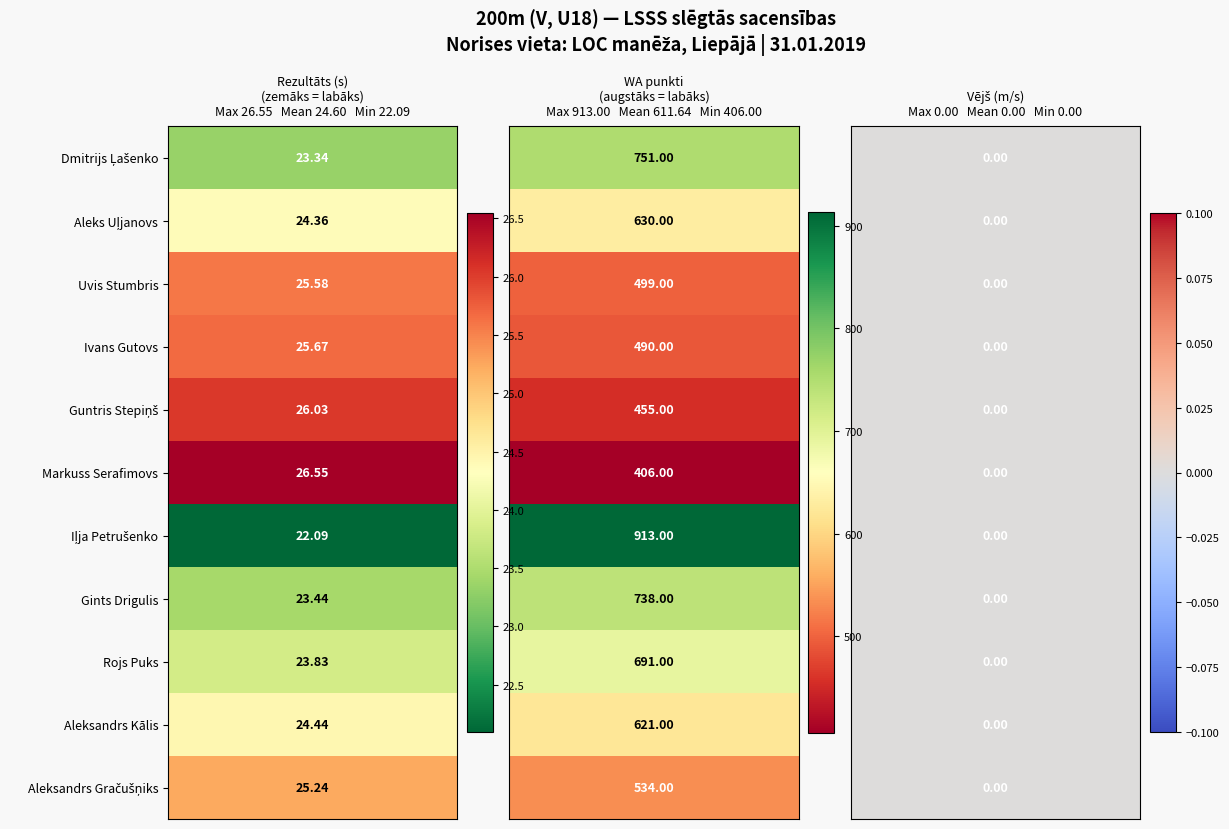

What is the spread (max minus min) of values at 1?

507.0